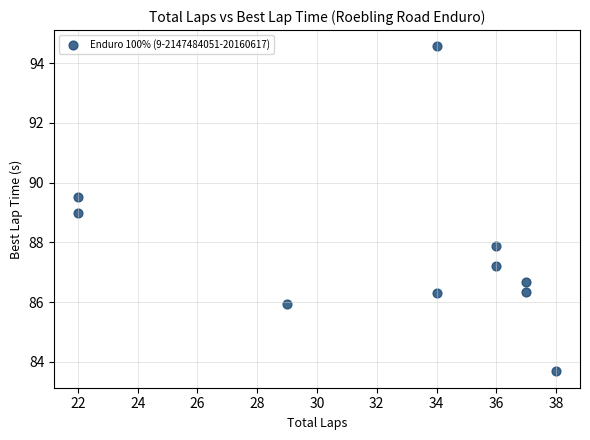

What is the average X value?

32.5